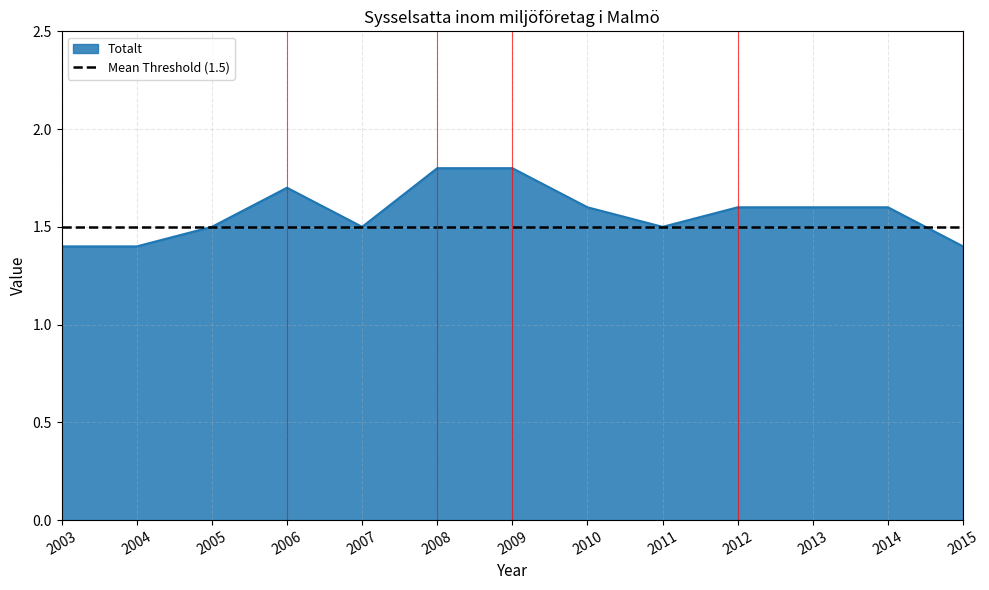

At which label is the value closest to 1?

2003